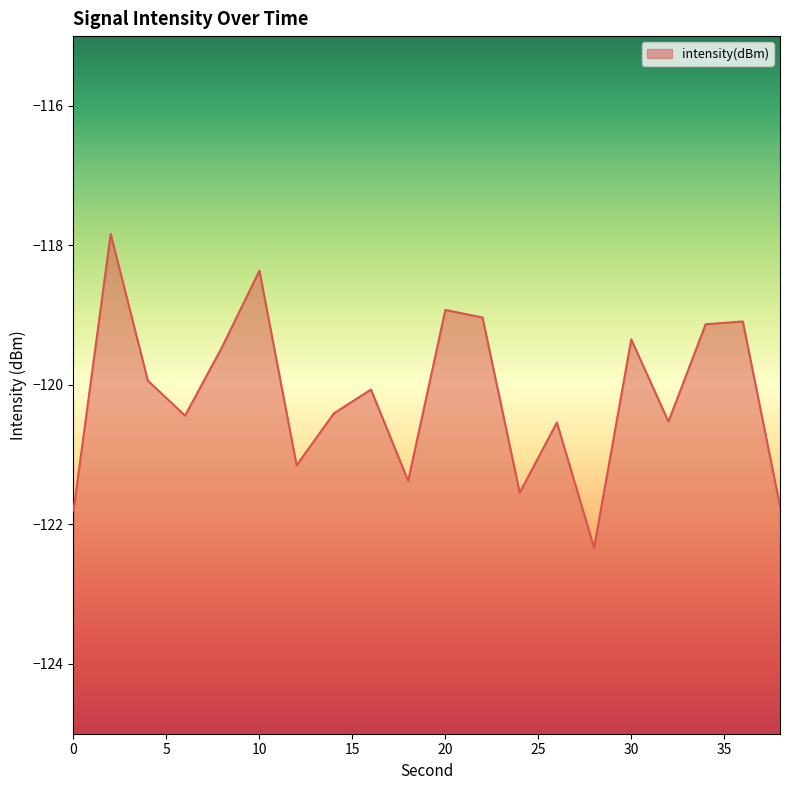

True or false: there are more than 0 points higher than both neighbors.

True